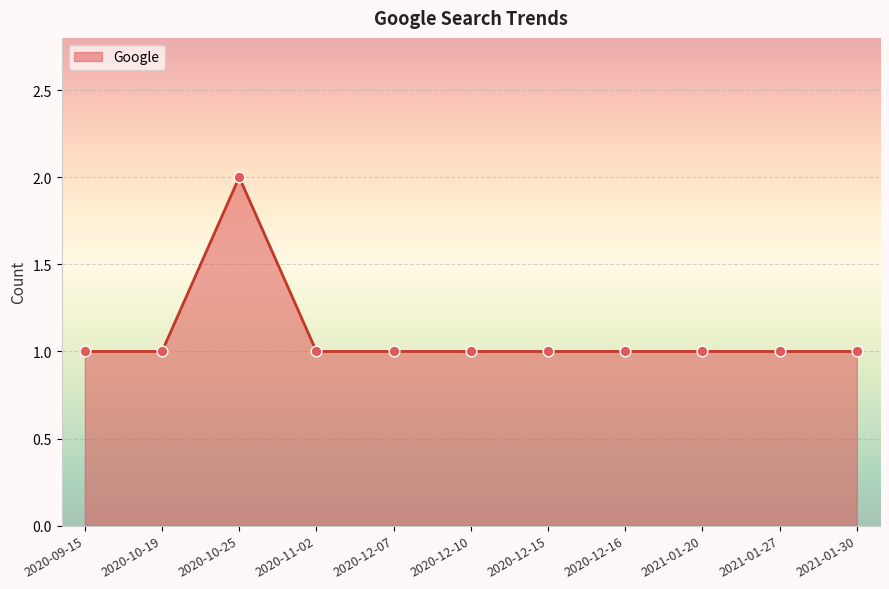

Which has a higher value, 2020-12-16 or 2020-10-25?

2020-10-25